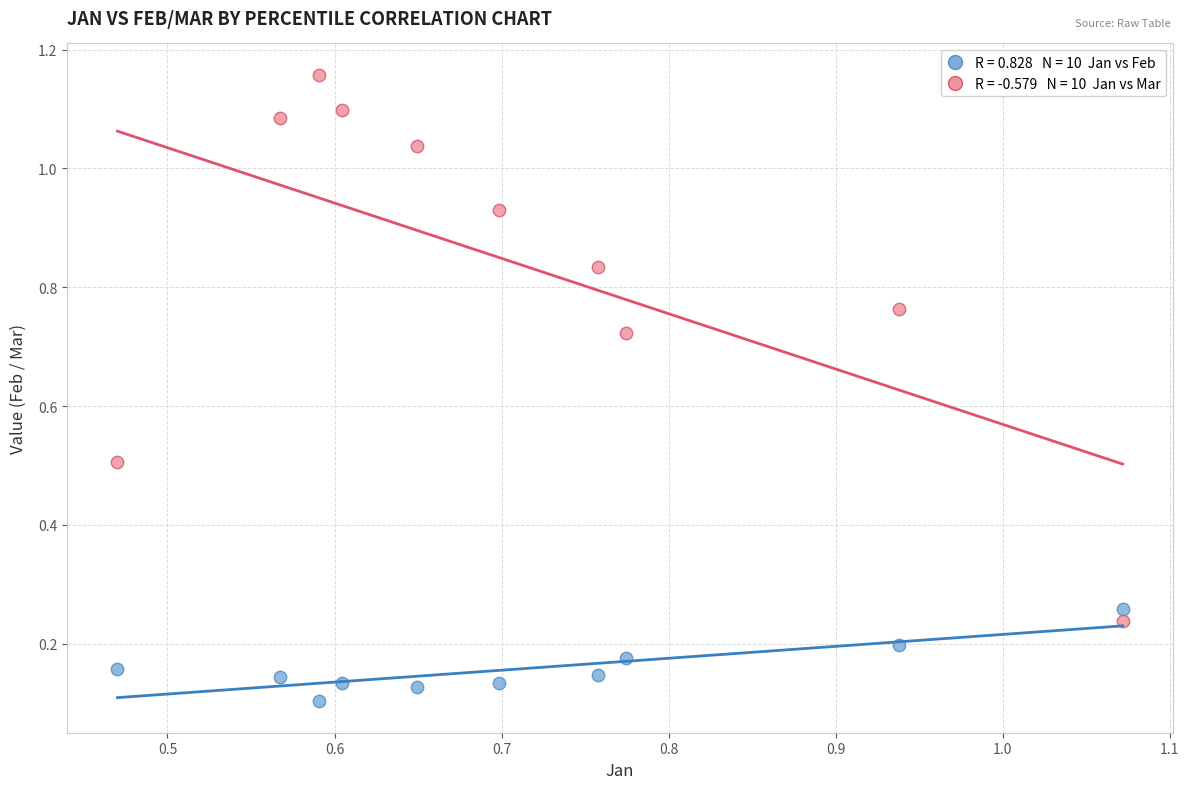

Across all data points, what is the range of X values (max minus min)?

0.6